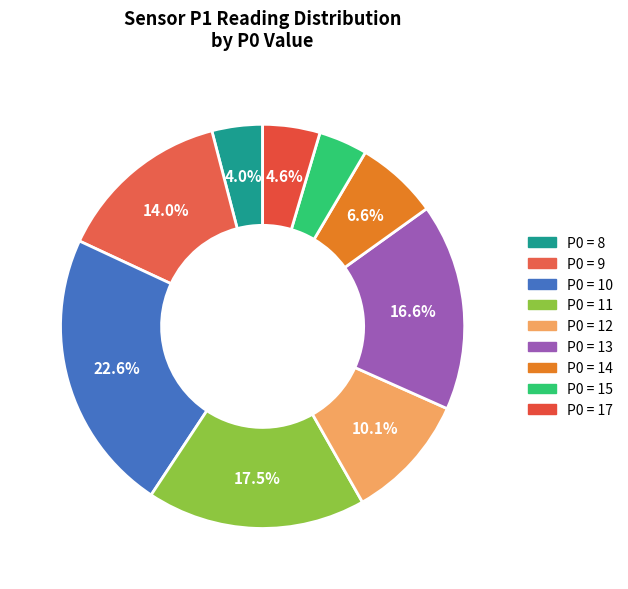

How many segments does this pie chart have?

9